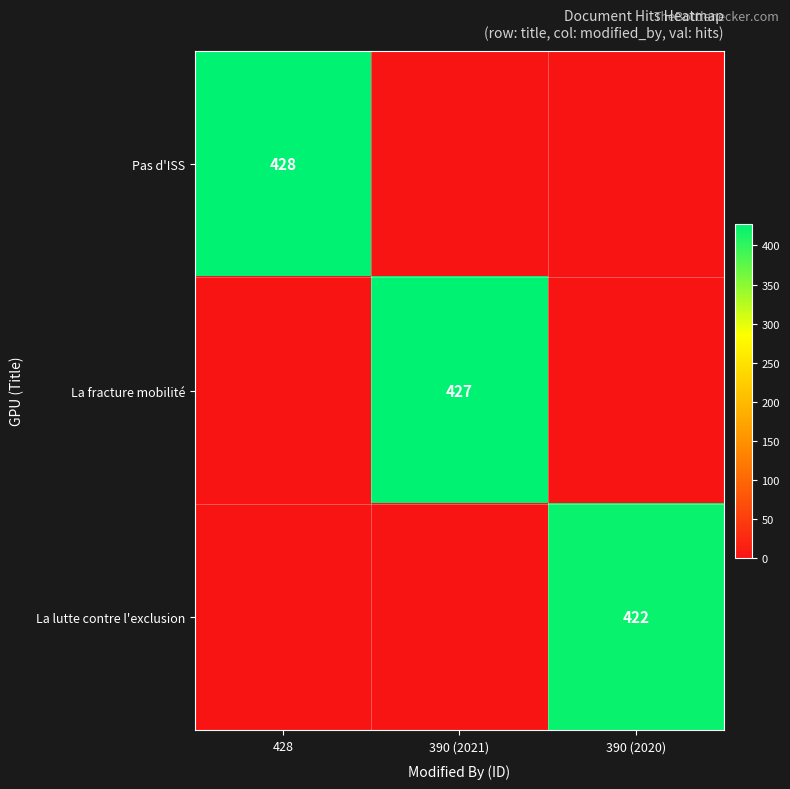

What is the maximum value shown in the chart?

428